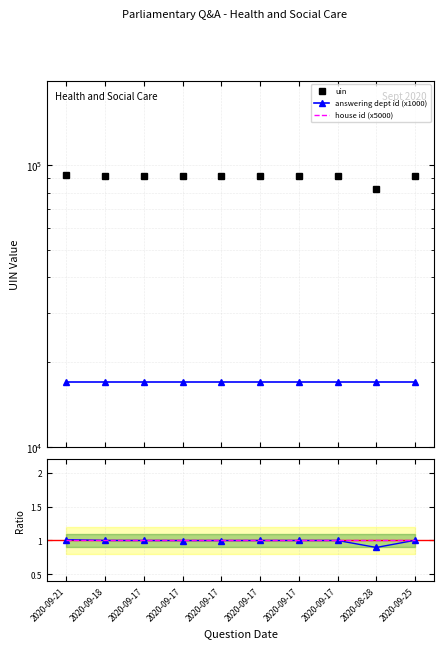

The value of answering dept id (x1000) at 2020-09-17 is 17000.0. True or false?

True